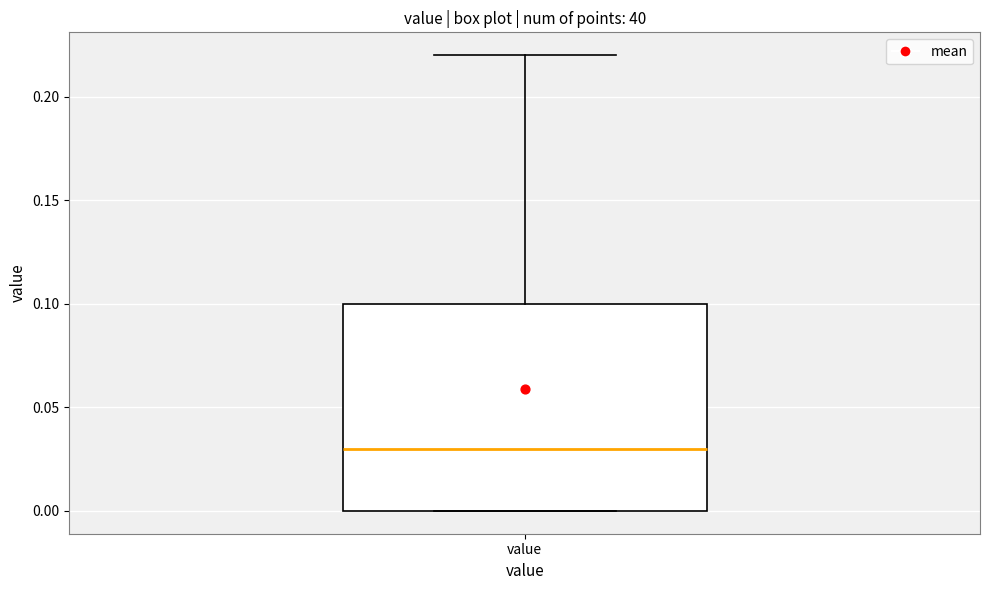

Transcribe this box plot: give where the median line is, the range the box spans, and where the two whiskers end, as read against the y-axis. The values are not printed on the chart, so give them approximately, as read against the axis.

median 0.03, box 0.00 to 0.10, whiskers 0.00 to 0.22